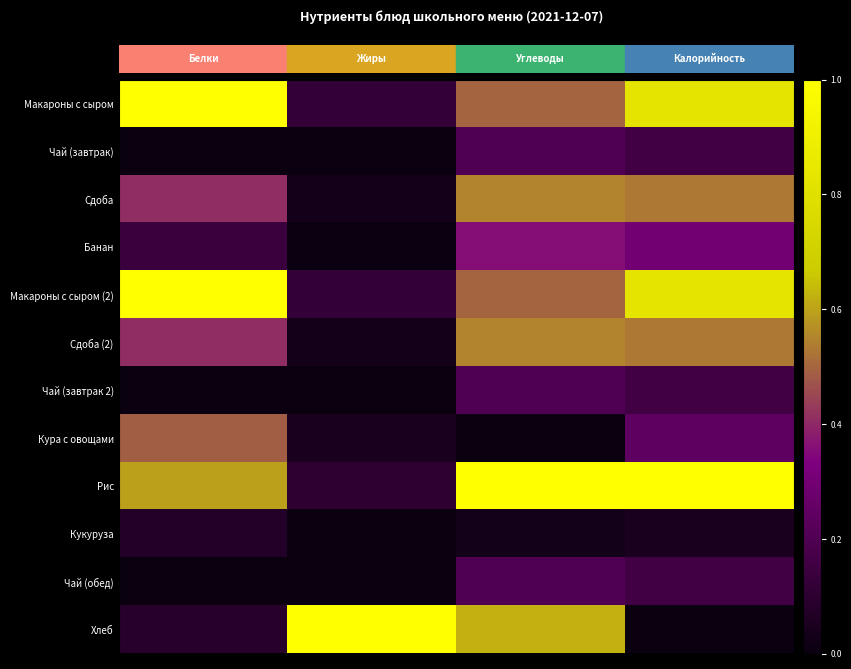

Reading left to right, list all the values displayed in this chart.

Макароны с сыром: 1.0	0.1	0.5	0.8
Чай (завтрак): 0.0	0.0	0.2	0.2
Сдоба: 0.4	0.0	0.6	0.5
Банан: 0.1	0.0	0.4	0.3
Макароны с сыром (2): 1.0	0.1	0.5	0.8
Сдоба (2): 0.4	0.0	0.6	0.5
Чай (завтрак 2): 0.0	0.0	0.2	0.2
Кура с овощами: 0.5	0.0	0.0	0.2
Рис: 0.6	0.1	1.0	1.0
Кукуруза: 0.1	0.0	0.0	0.1
Чай (обед): 0.0	0.0	0.2	0.2
Хлеб: 0.1	1.0	0.6	0.0